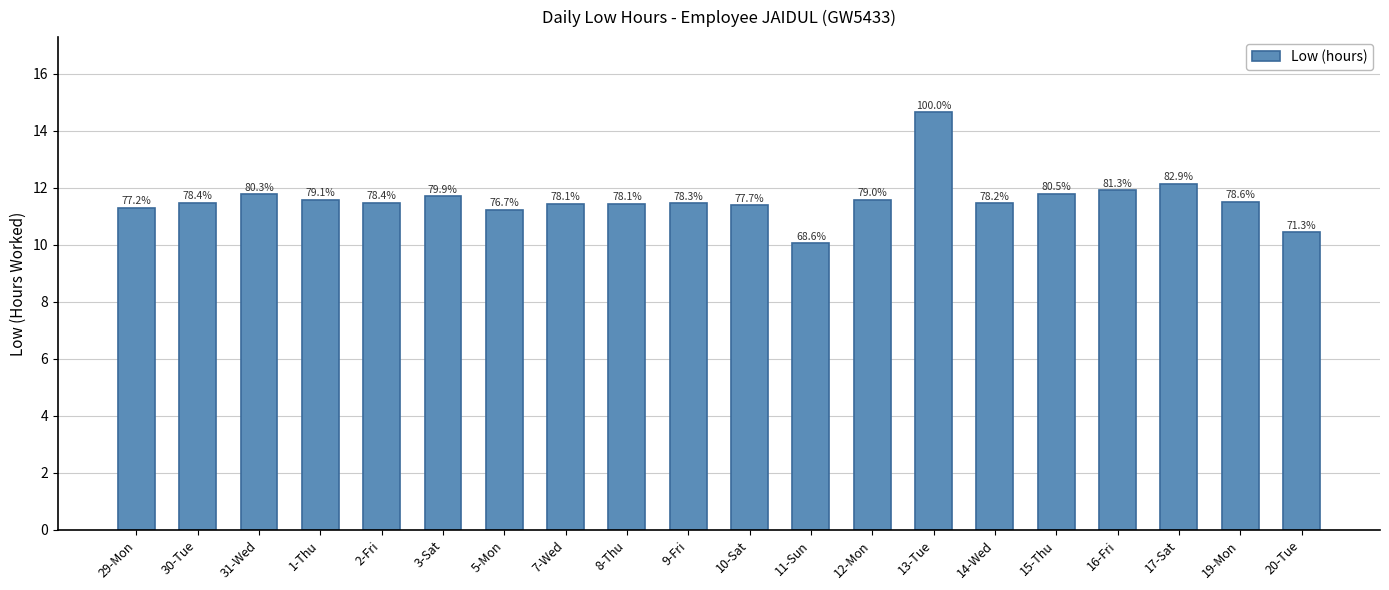

What is the label of the 8th bar from the right?

12-Mon